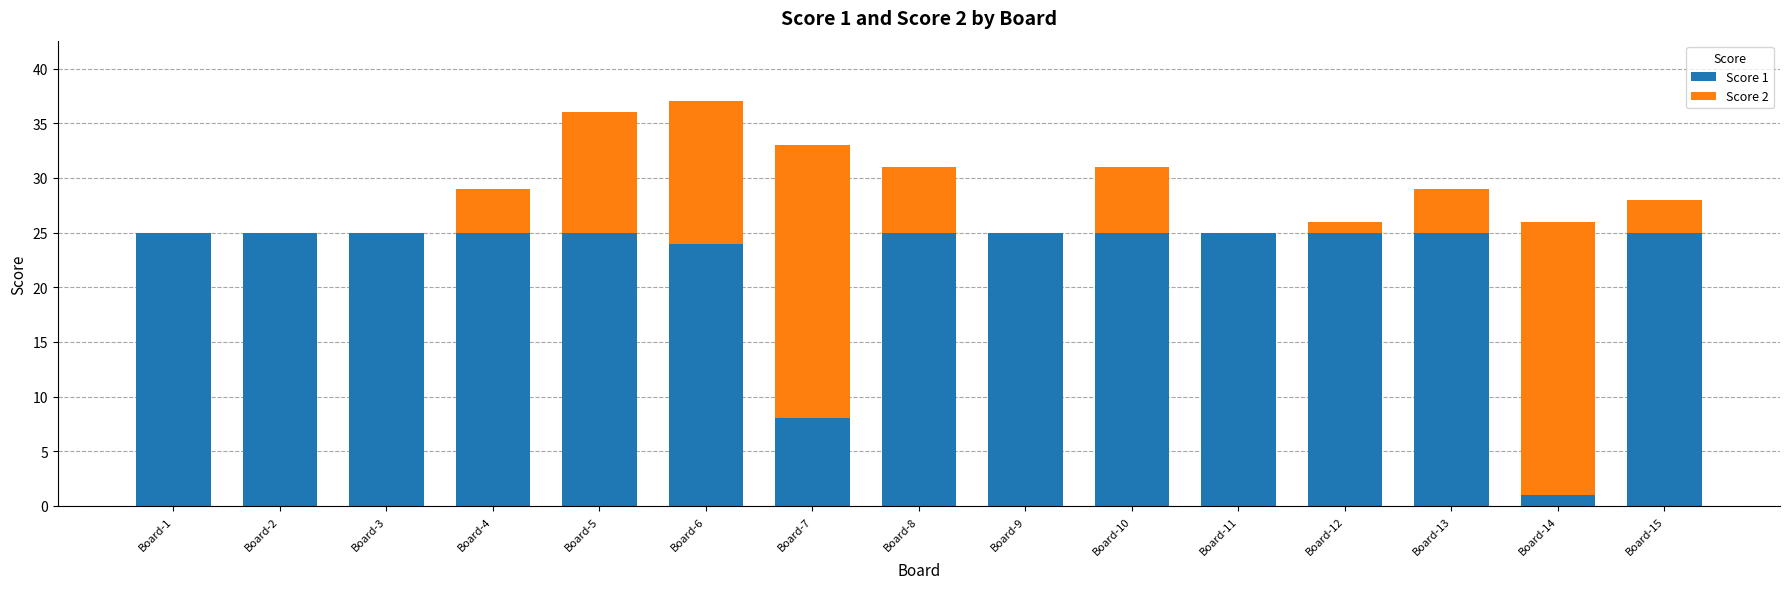

The value of Score 1 at Board-11 is 34. True or false?

False